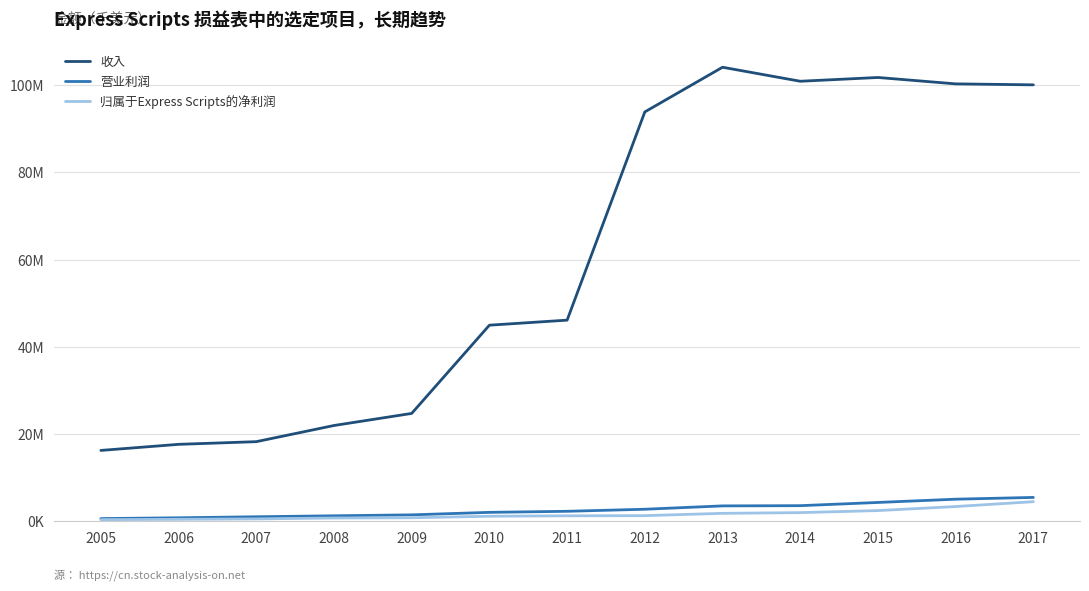

The value of 归属于Express Scripts的净利润 at 2008 is 169220. True or false?

False